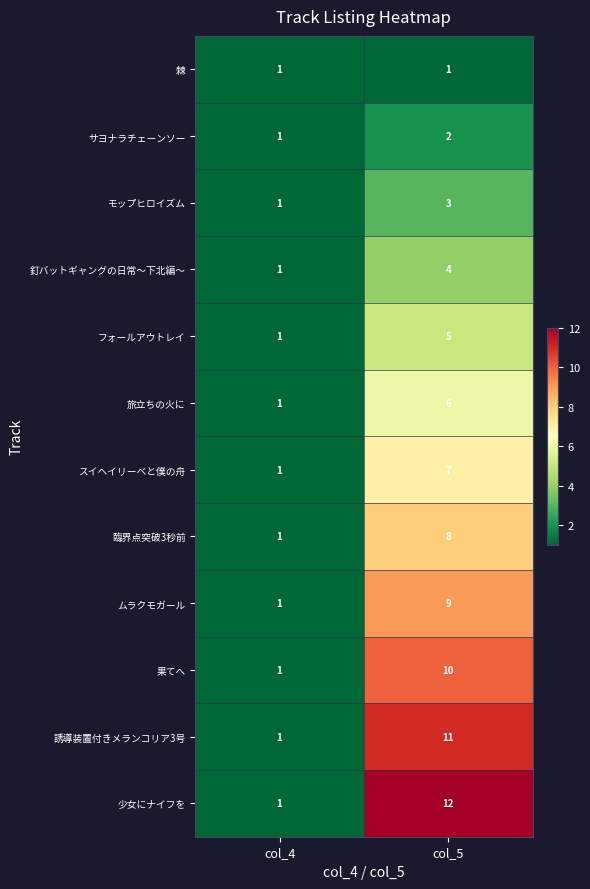

What is the minimum value shown in the chart?

1